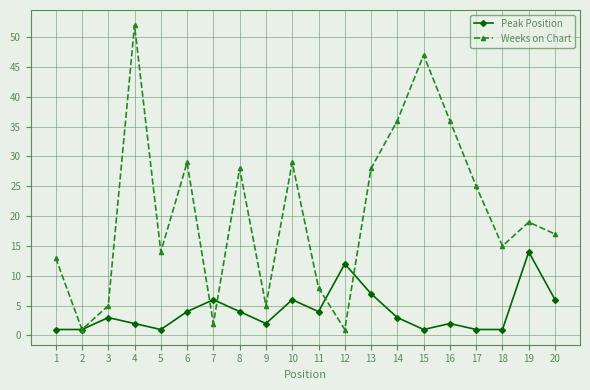

List the series in order of their overall mean, highest first.

Weeks on Chart, Peak Position